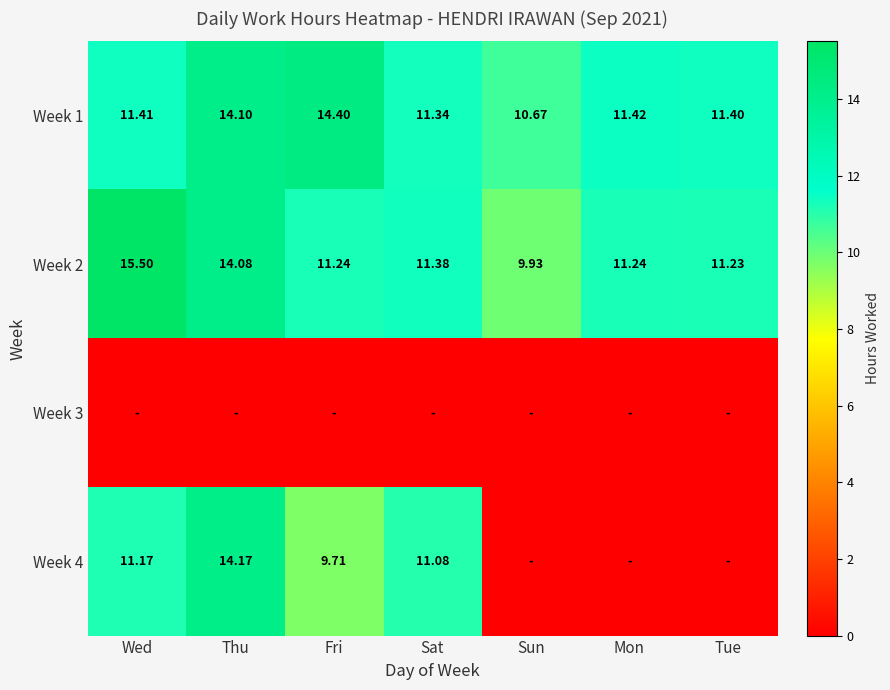

The value of Week 1 at Tue is 17.0. True or false?

False